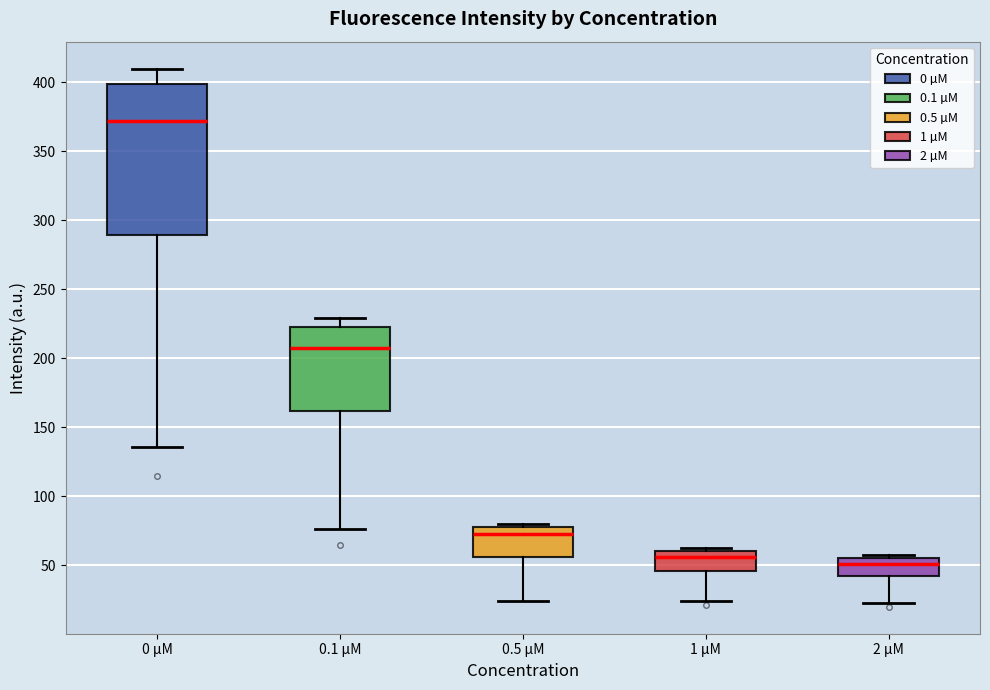

Reading left to right, read every box against the y-axis: the position of its median line, the range the box covers, and the ends of its whiskers. The values are not printed on the chart, so give them approximately, as read against the axis.

0 µM: median 370, box 290 to 400, whiskers 135 to 410
0.1 µM: median 205, box 160 to 220, whiskers 75 to 230
0.5 µM: median 70, box 55 to 80, whiskers 25 to 80 (just above the box's upper edge)
1 µM: median 55, box 45 to 60, whiskers 25 to 60 (just above the box's upper edge)
2 µM: median 50, box 40 to 55, whiskers 25 to 55 (just above the box's upper edge)